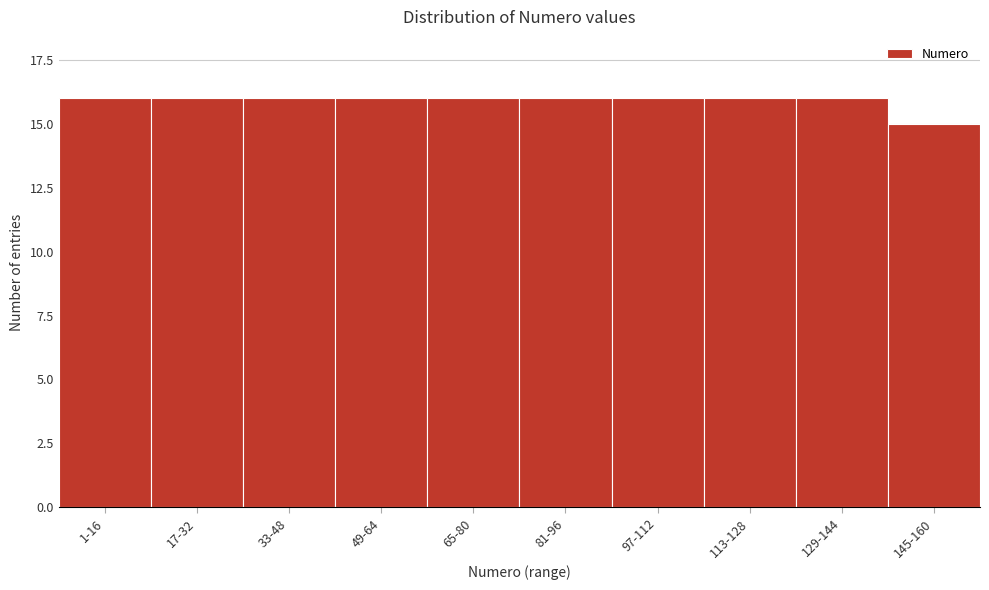

Reading left to right, extract all data points from this chart.

16	16	16	16	16	16	16	16	16	15